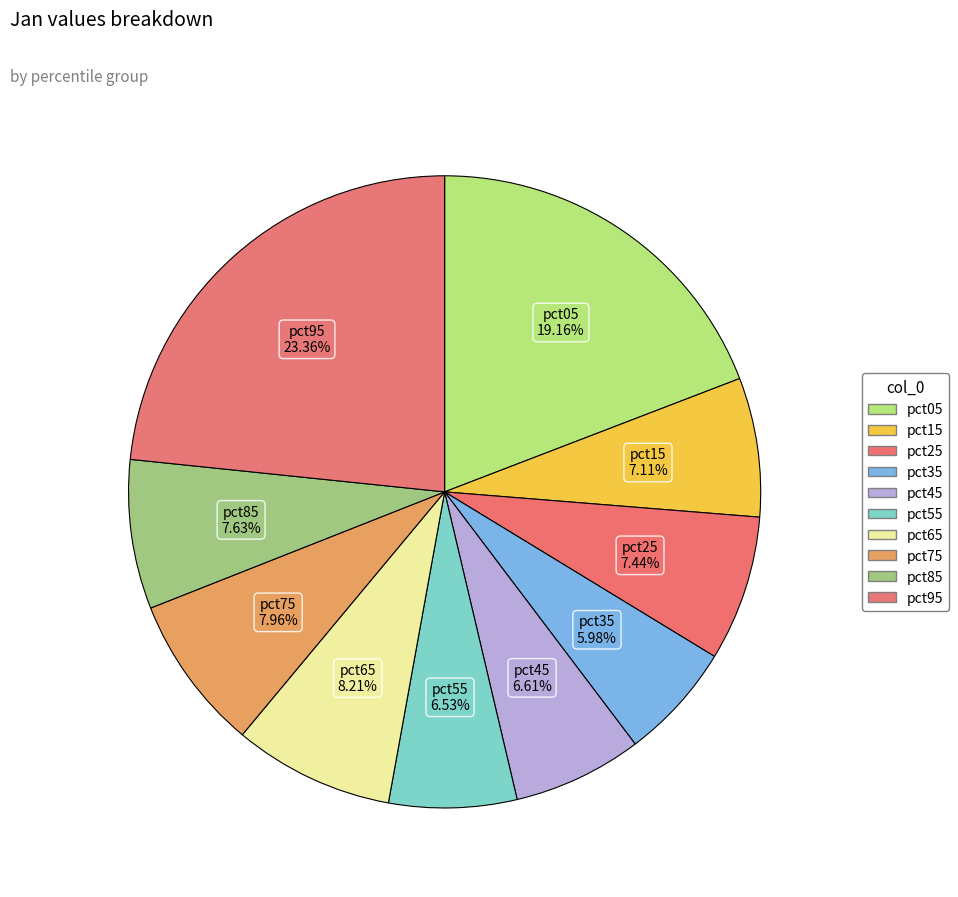

How many segments does this pie chart have?

10